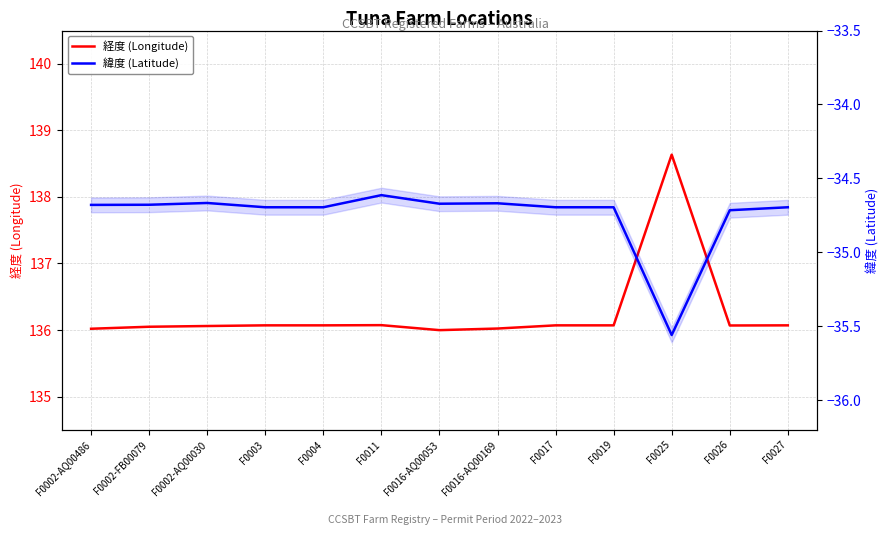

At which category is the sum across all series the highest?

F0025